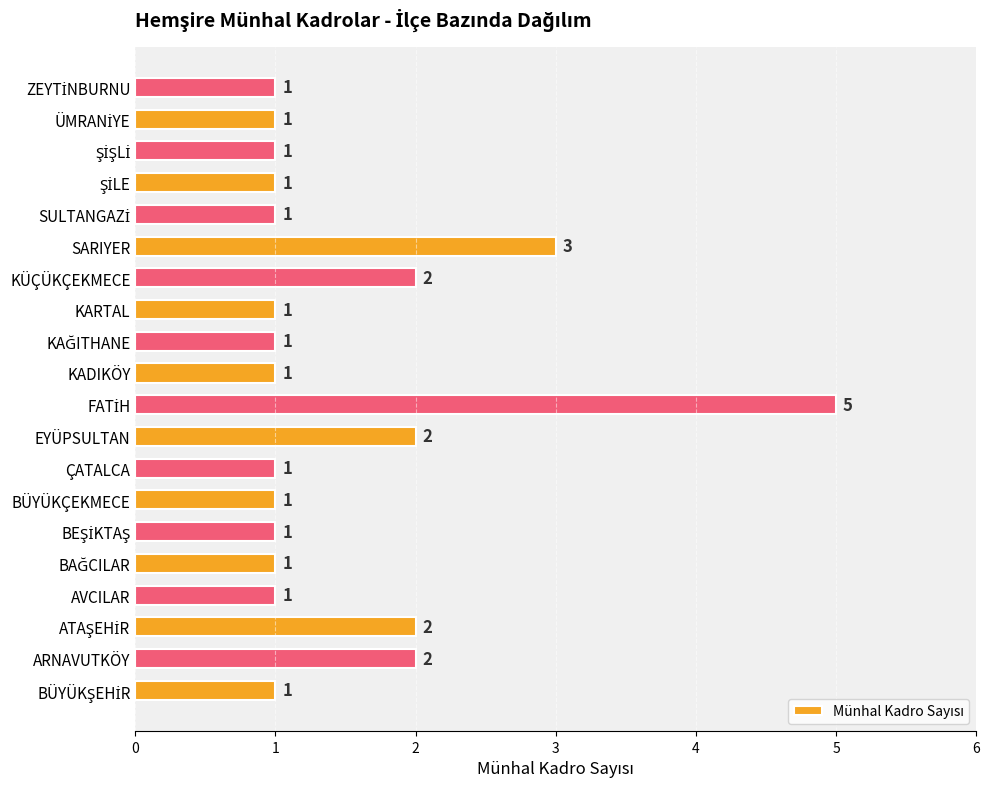

What is the change in value from BÜYÜKÇEKMECE to KÜÇÜKÇEKMECE?

+1